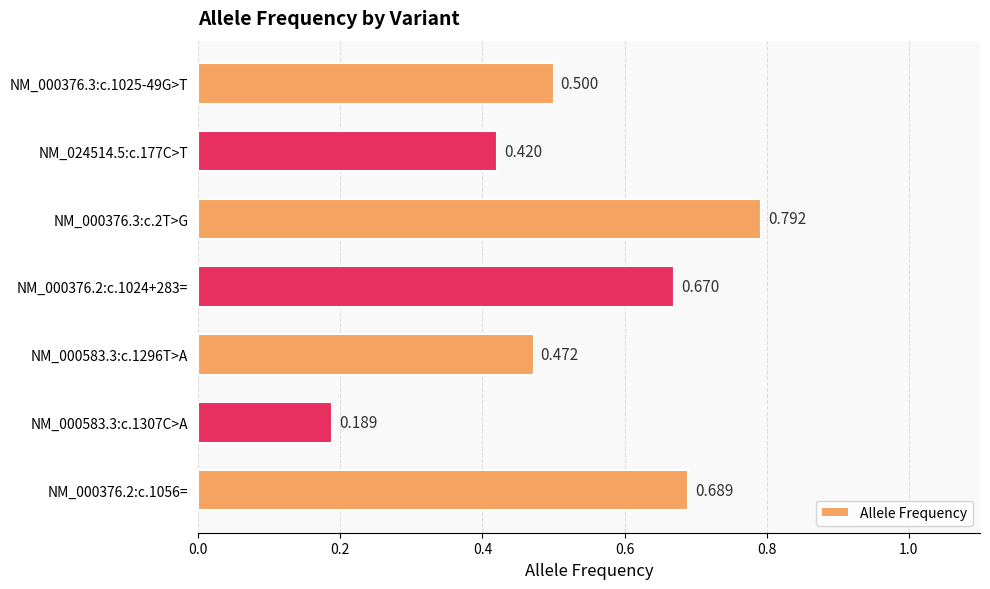

How many values are between 0 and 1?

7